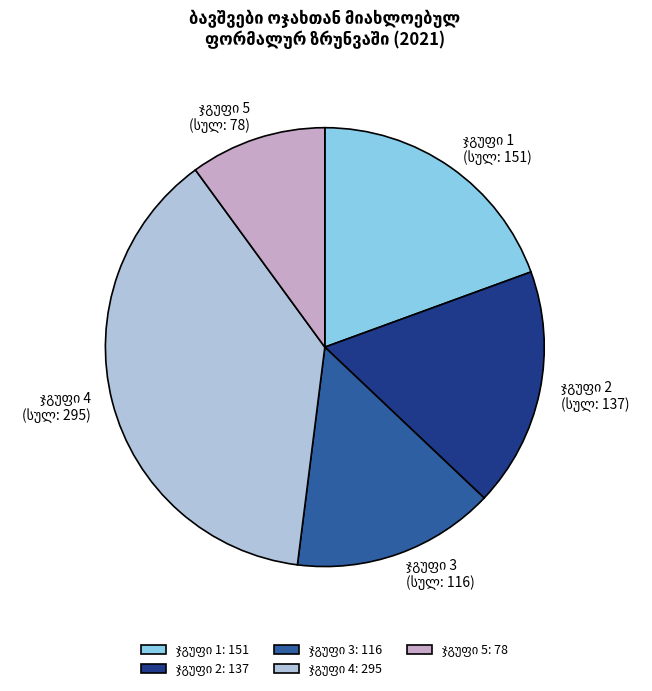

Is there a majority slice in this chart?

No